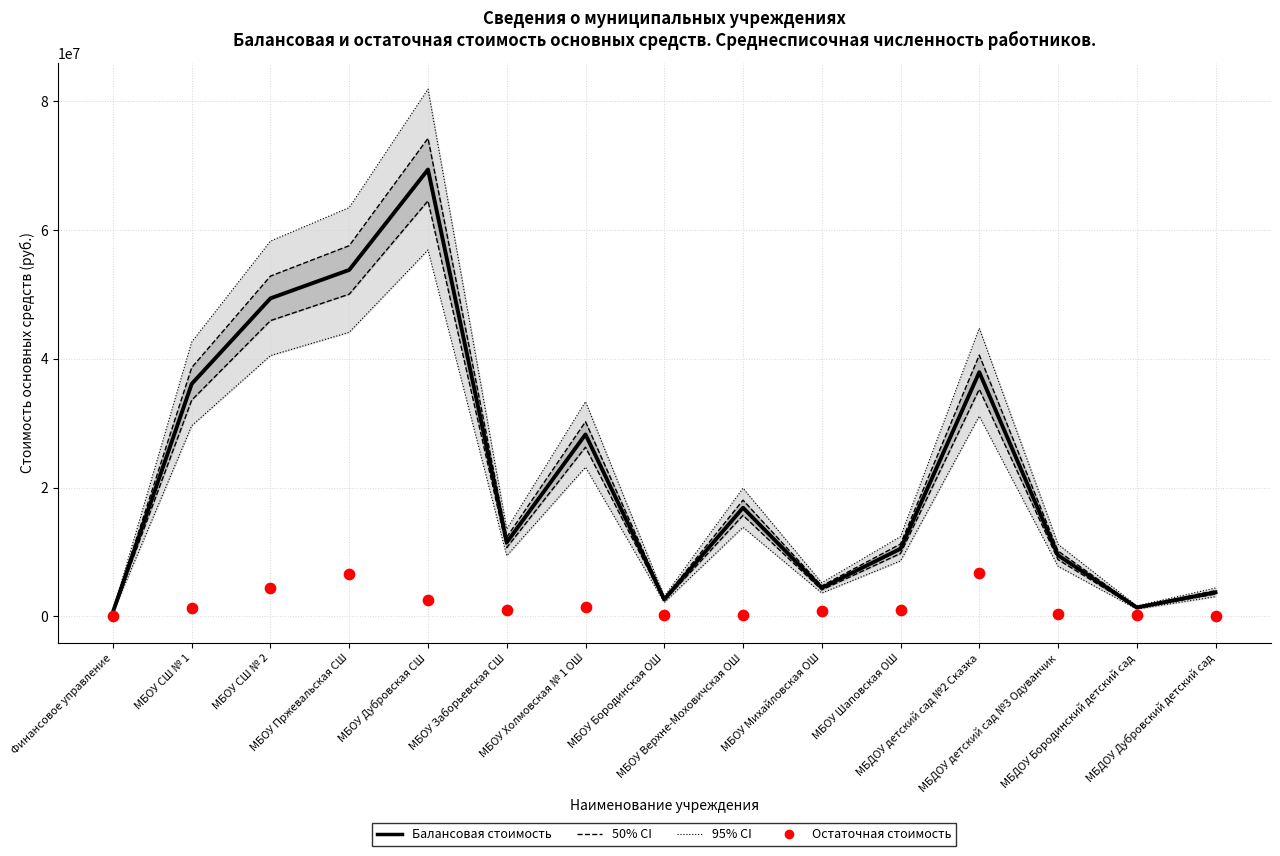

At which category is the sum across all series the highest?

МБОУ Дубровская СШ